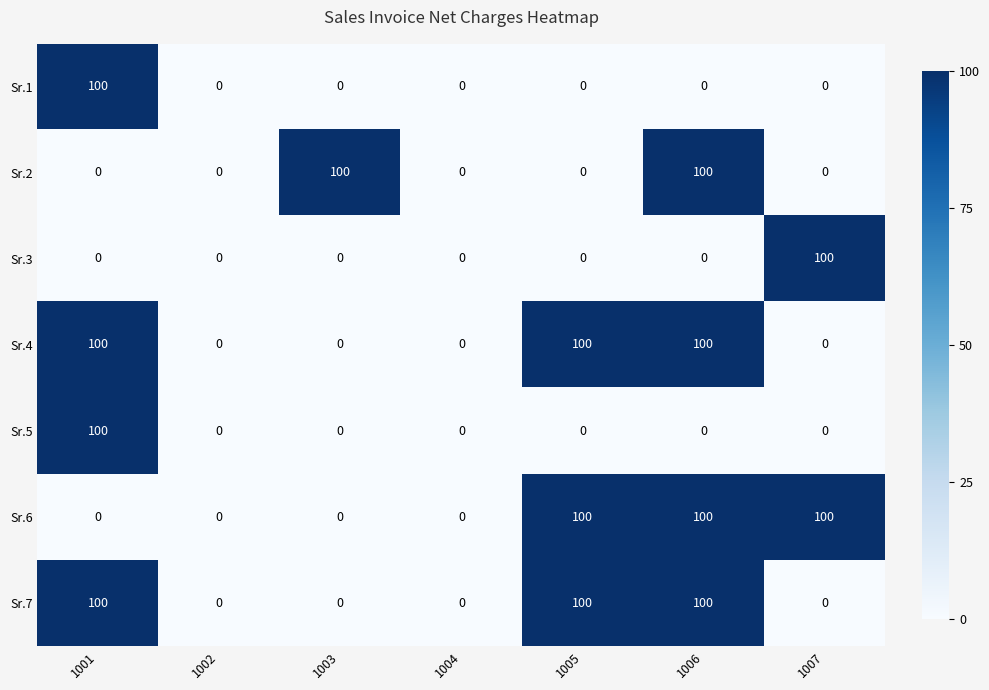

What is the highest value of the Sr.2 series?

100